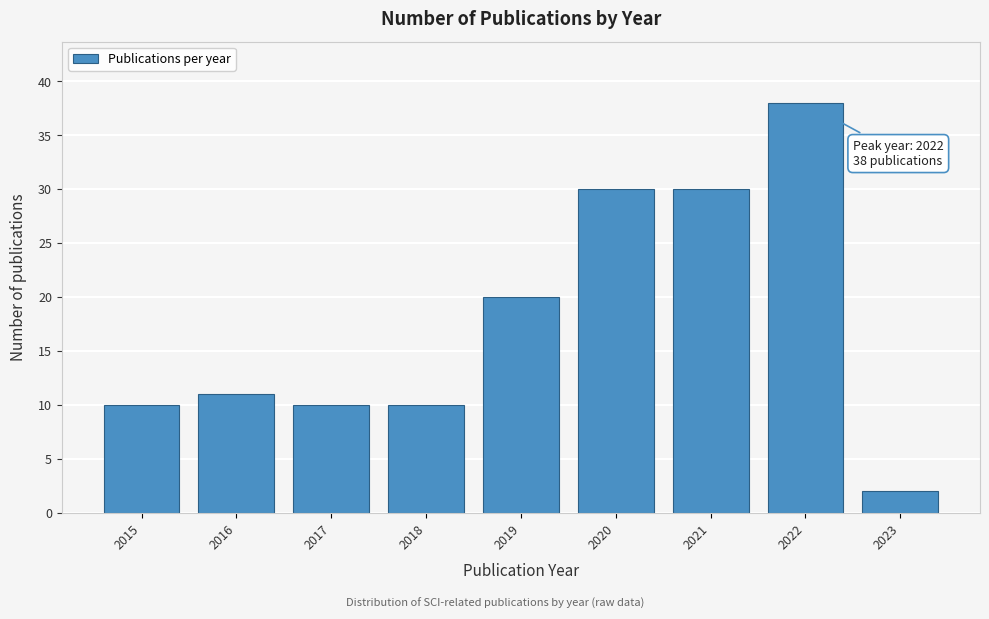

Reading left to right, extract all data points from this chart.

10	11	10	10	20	30	30	38	2